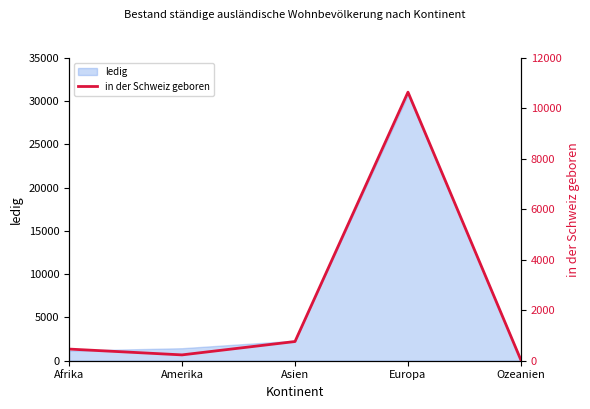

The value of ledig at Amerika is 1446. True or false?

True